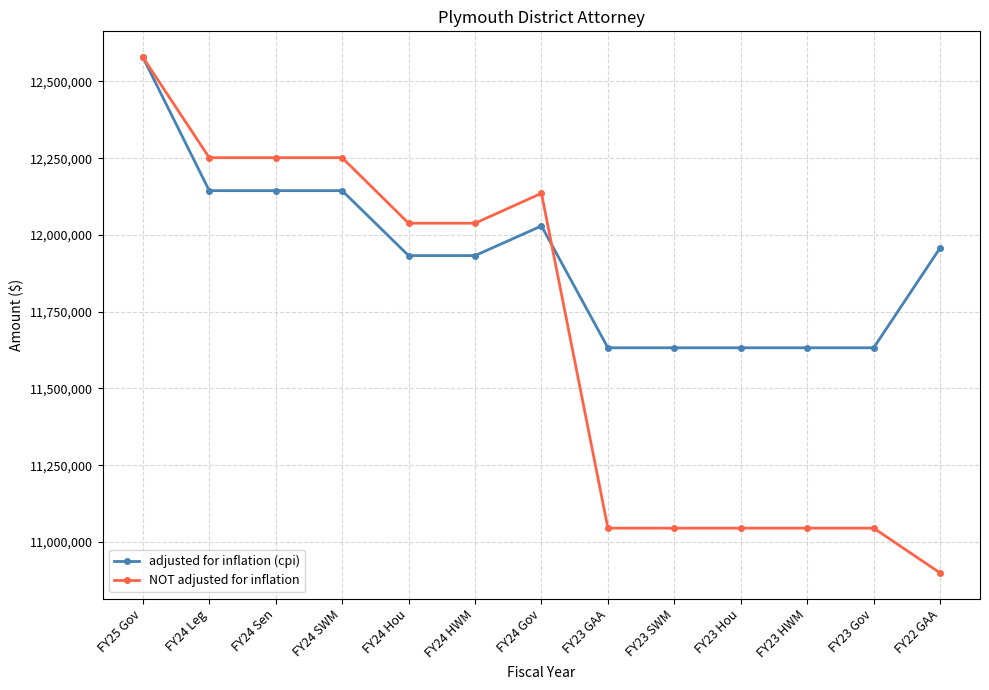

What is the difference between the maximum and minimum values in the adjusted for inflation (cpi) series?

946800